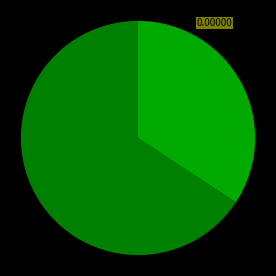

Is there a majority slice in this chart?

Yes